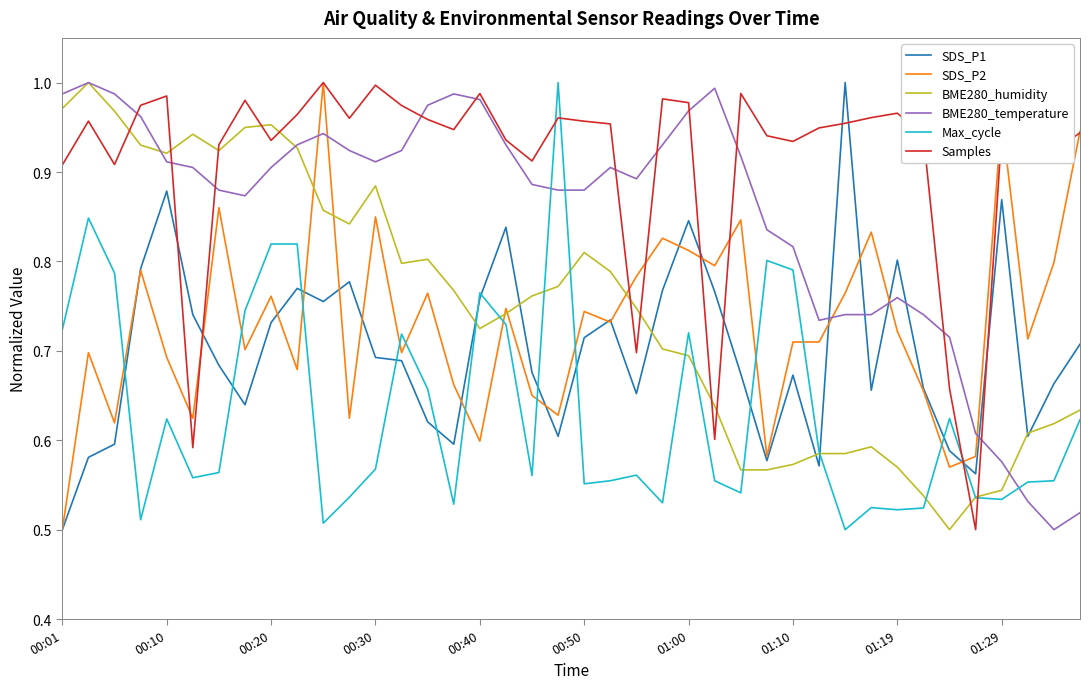

Which series has the largest total across all categories?

Samples